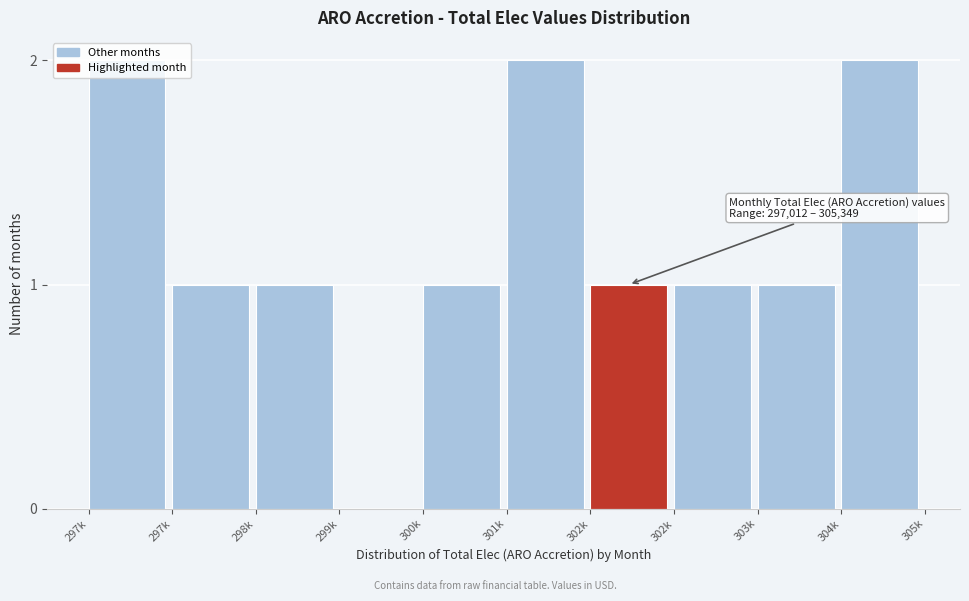

How many data points does each series have?

10